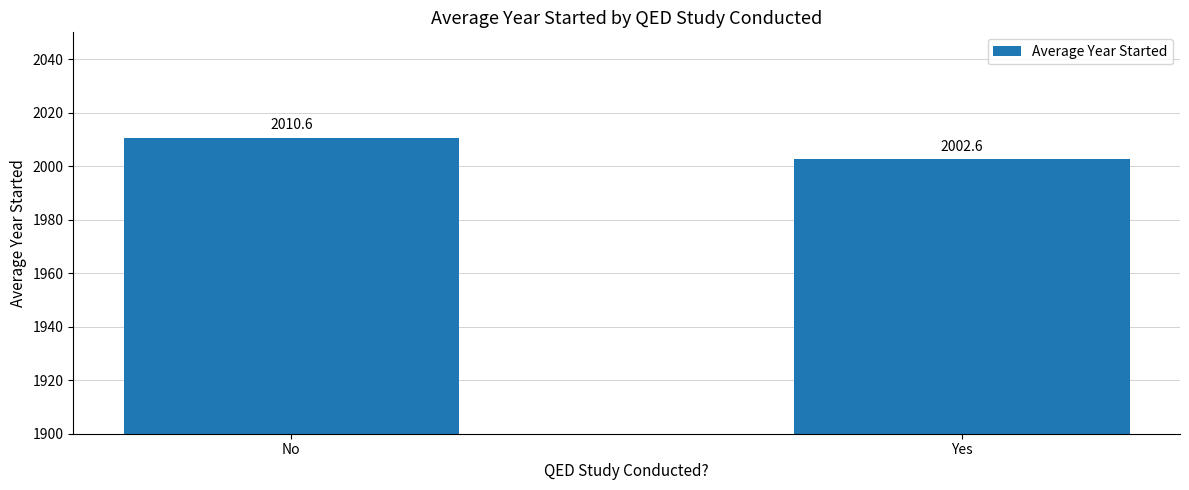

Which label corresponds to the smallest value in the chart?

Yes